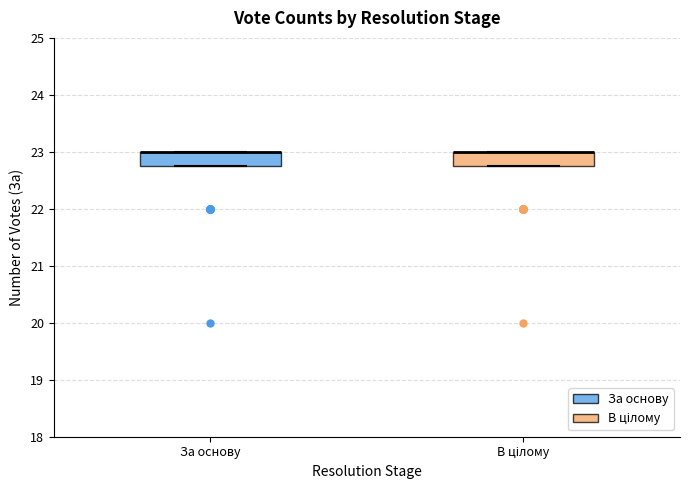

Reading left to right, read every box against the y-axis: the position of its median line, the range the box covers, and the ends of its whiskers. The values are not printed on the chart, so give them approximately, as read against the axis.

За основу: median 23.0 (drawn on the box's upper edge), box 22.8 to 23.0, whiskers 22.8 to 23.0
В цілому: median 23.0 (drawn on the box's upper edge), box 22.8 to 23.0, whiskers 22.8 to 23.0